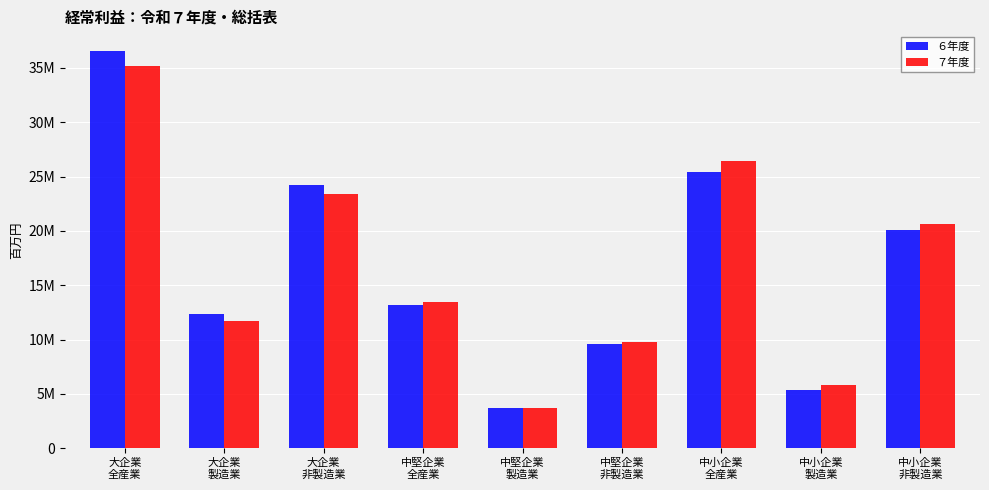

At which label is ７年度 closest to 19425902?

中小企業
非製造業